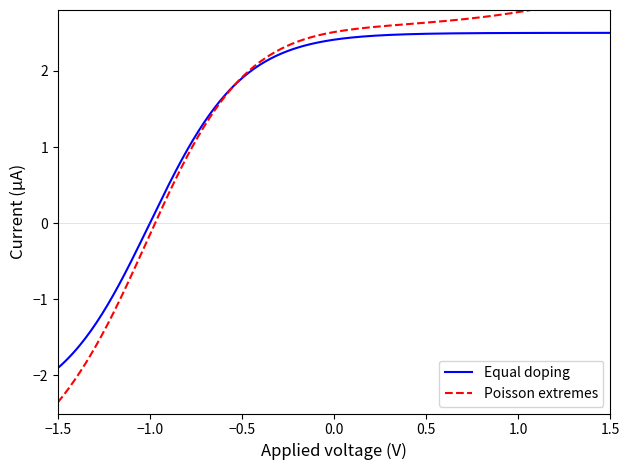

Rank the series by their average value, from lowest to highest.

Equal doping, Poisson extremes